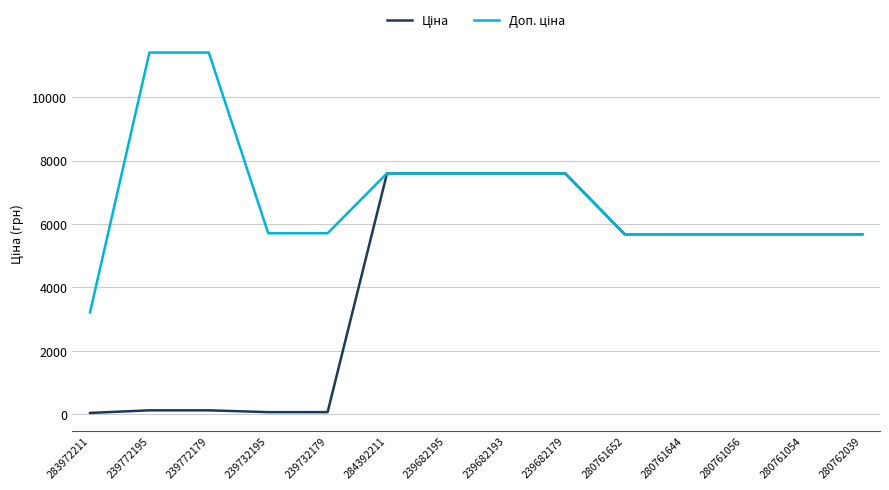

How many lines are shown in the chart?

2